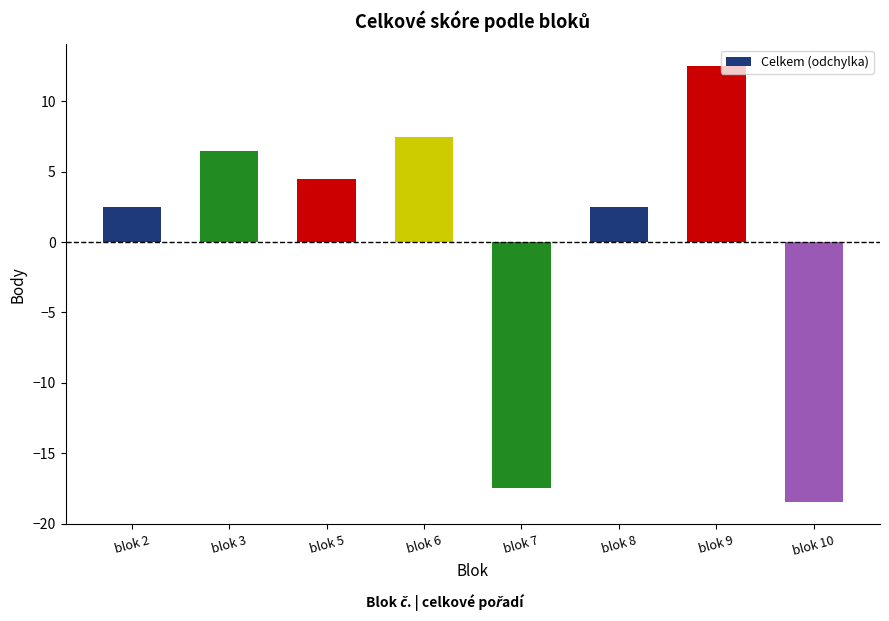

What is the value of the 7th bar from the left?

12.5